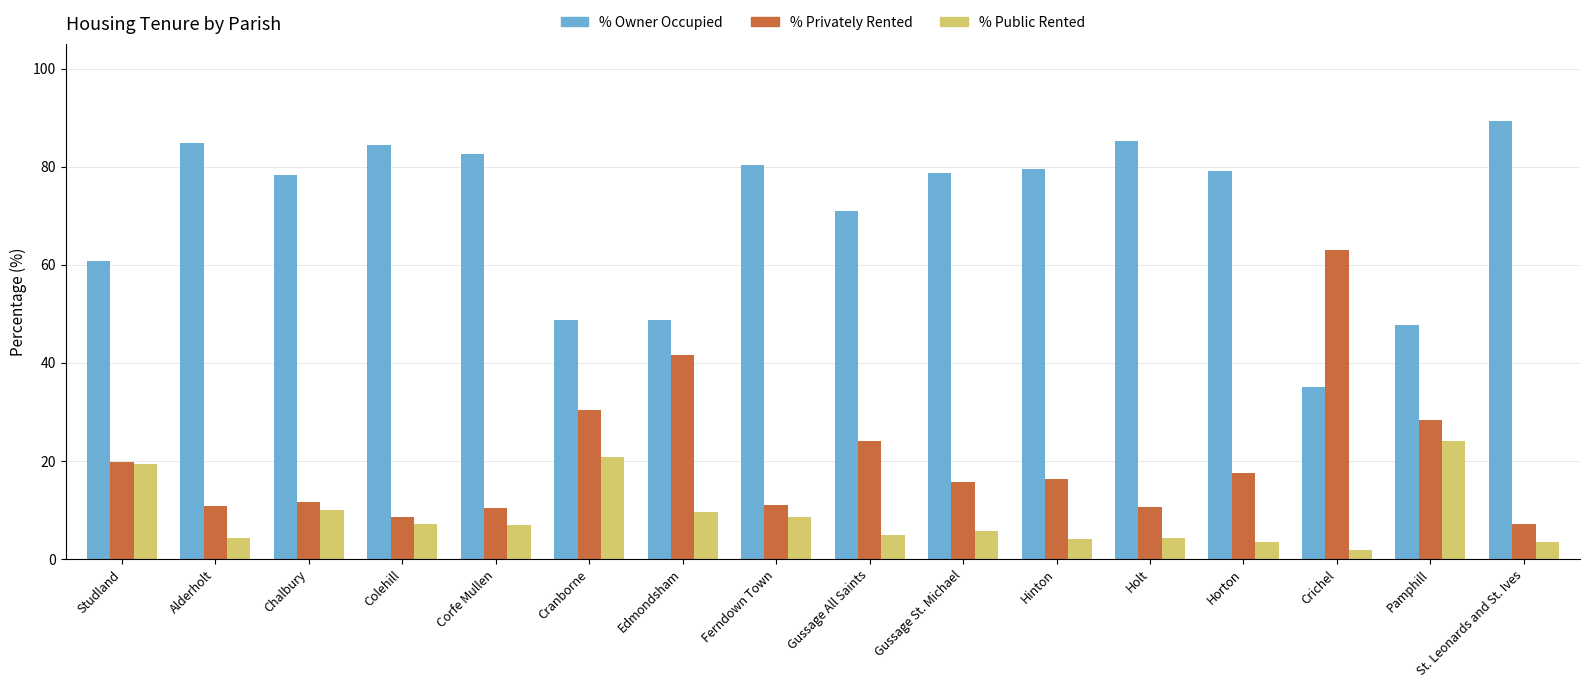

What is the label of the 13th bar from the left?

Horton